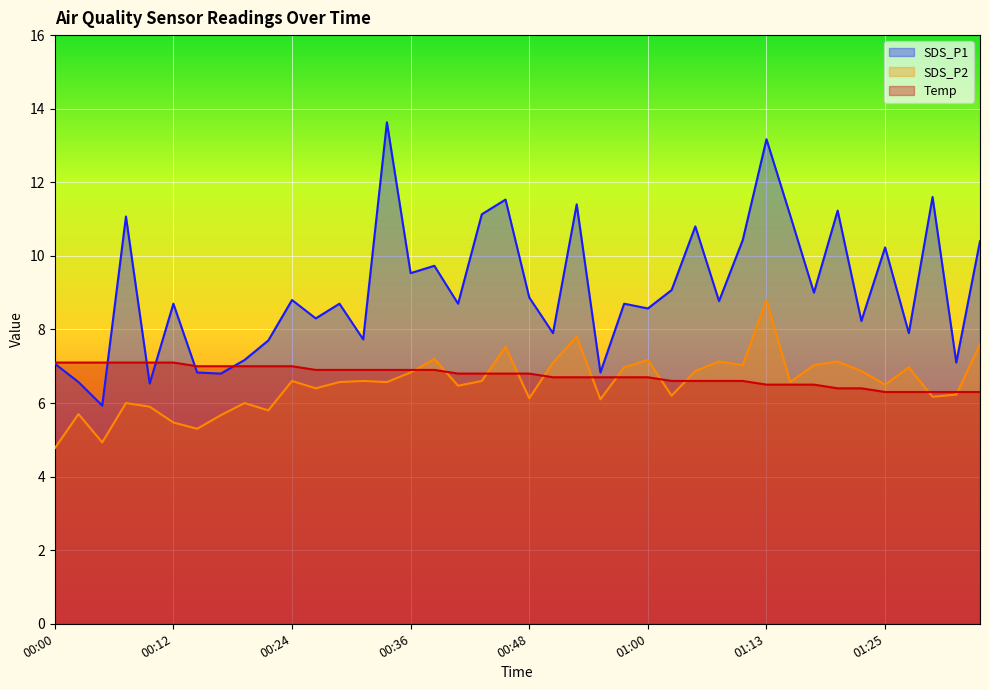

True or false: SDS_P1 and SDS_P2 cross at least once.

False